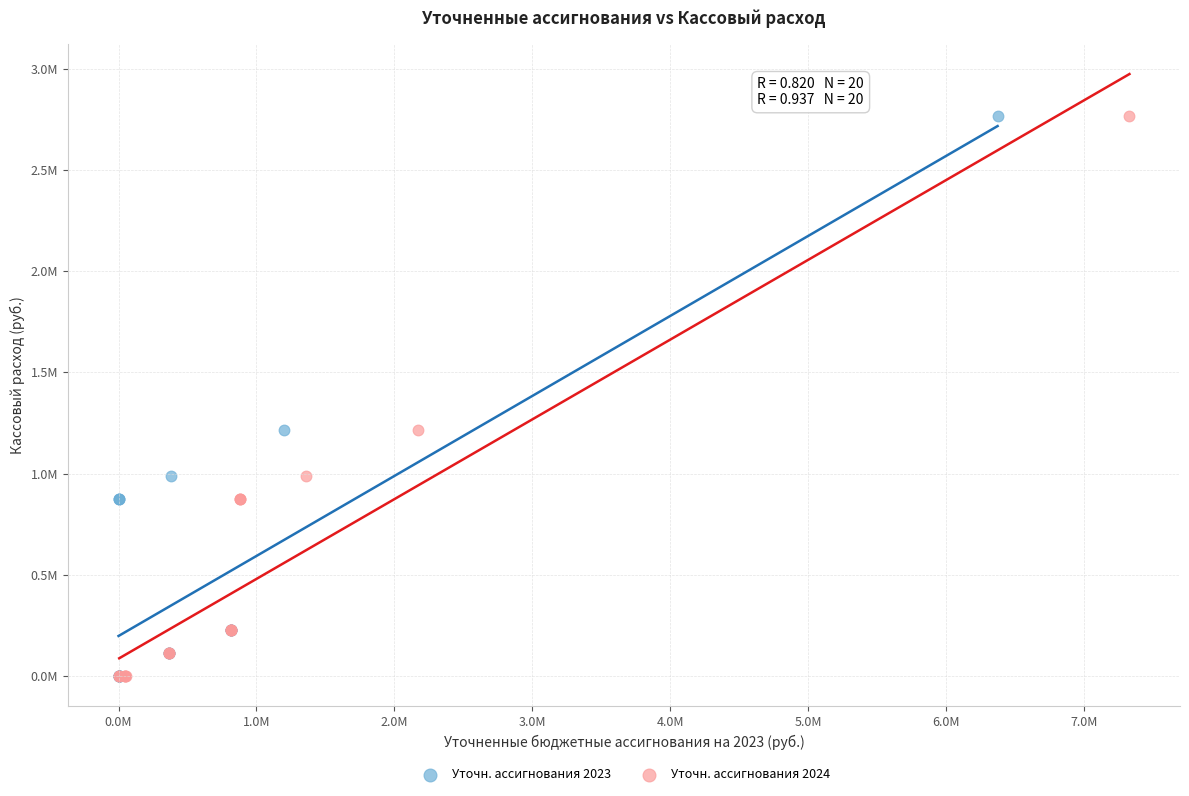

What are all the series names shown in the legend?

Уточн. ассигнования 2023, Уточн. ассигнования 2024